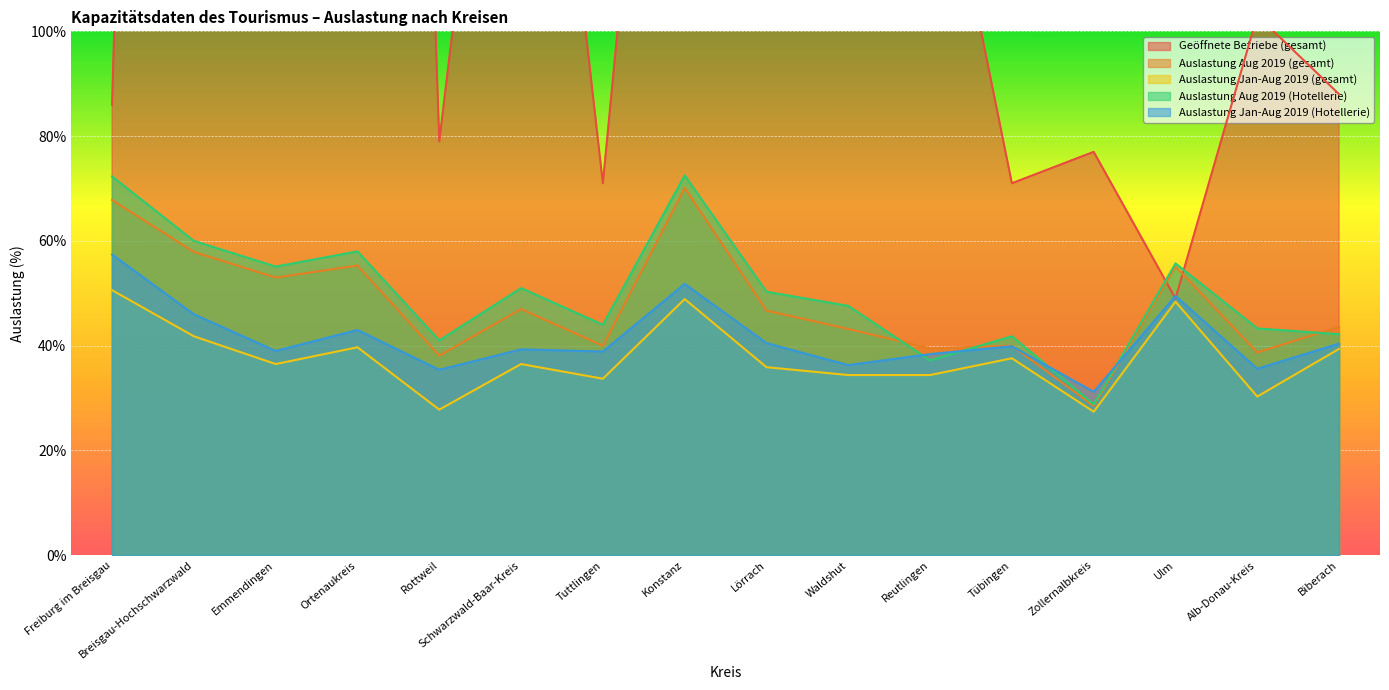

Is it true that Auslastung Aug 2019 (gesamt) equals 63.3 at Lörrach?

False